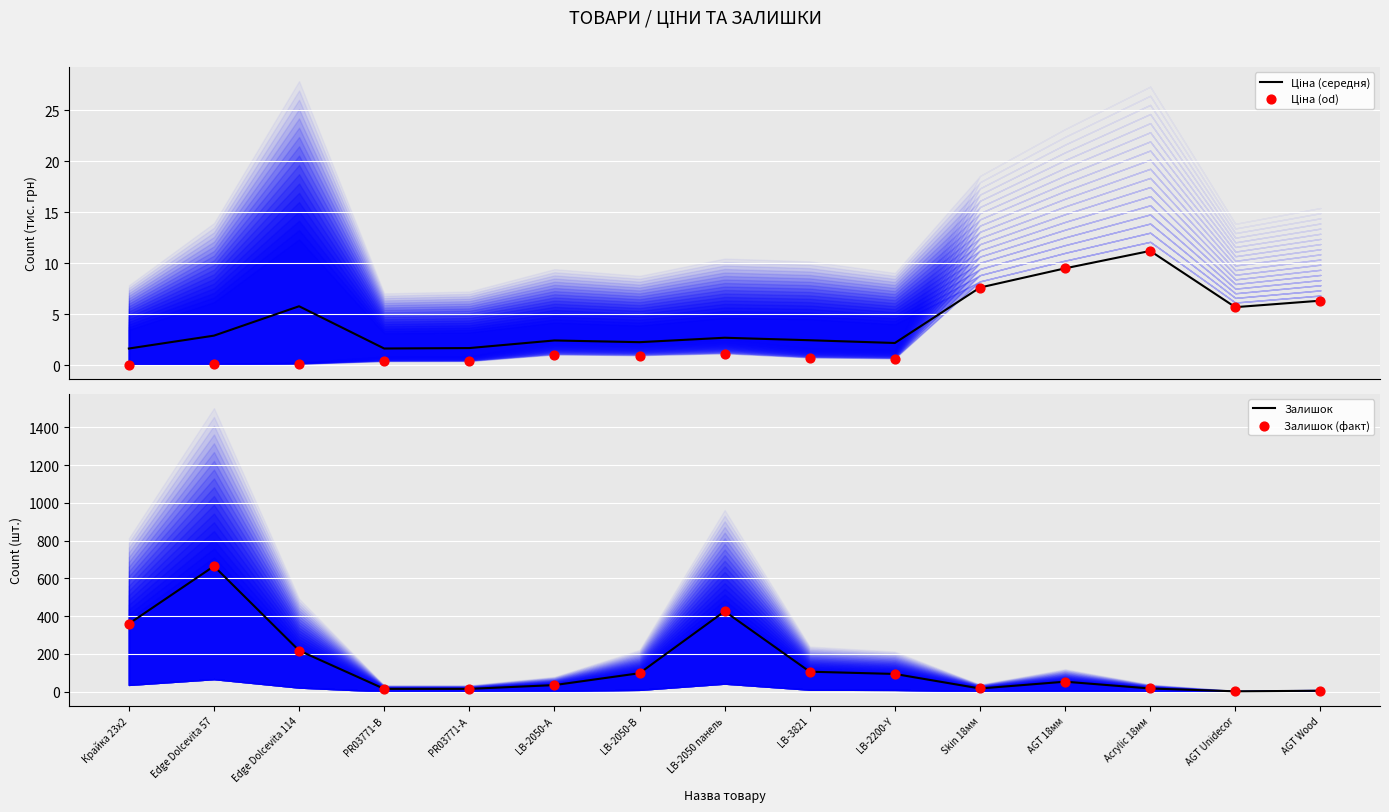

Which series has the largest total across all categories?

Залишок